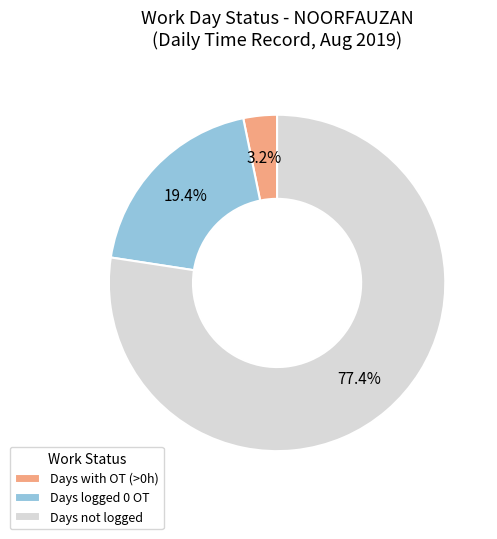

Rank the categories by value from highest to lowest.

Days not logged, Days logged 0 OT, Days with OT (>0h)